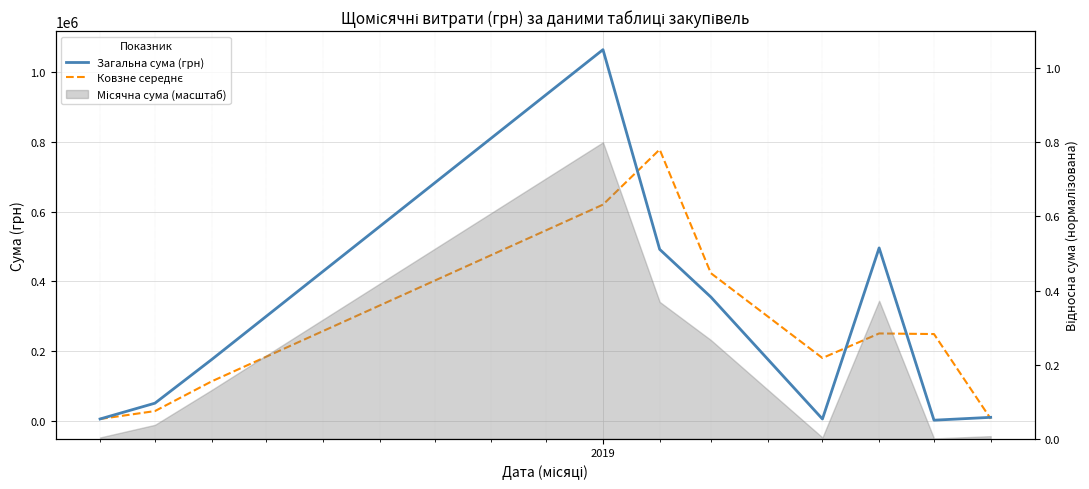

True or false: Загальна сума (грн) has more than 0 interior local peaks.

True